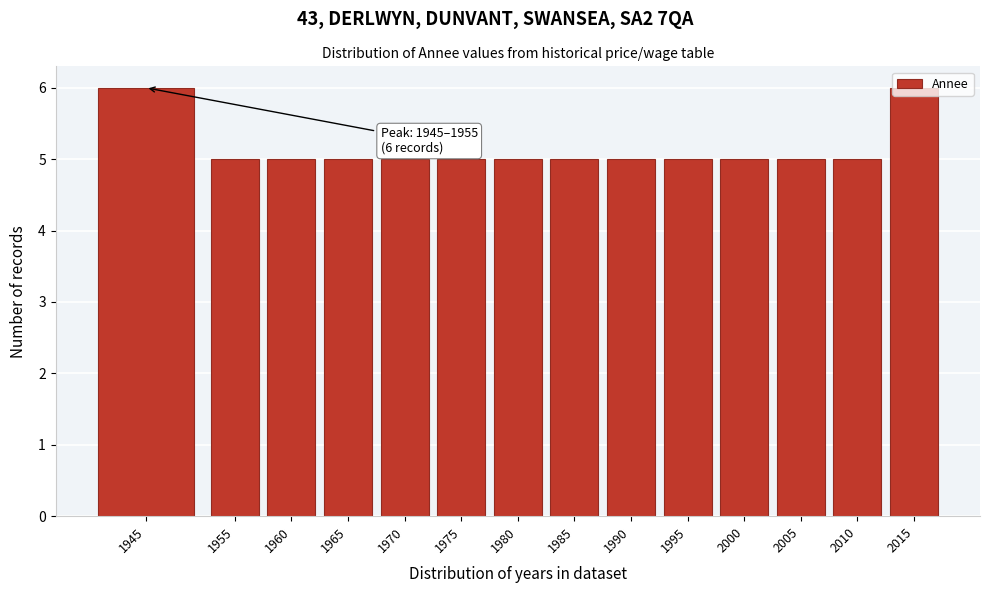

What is the sum of the values at 1960 and 1970?

10